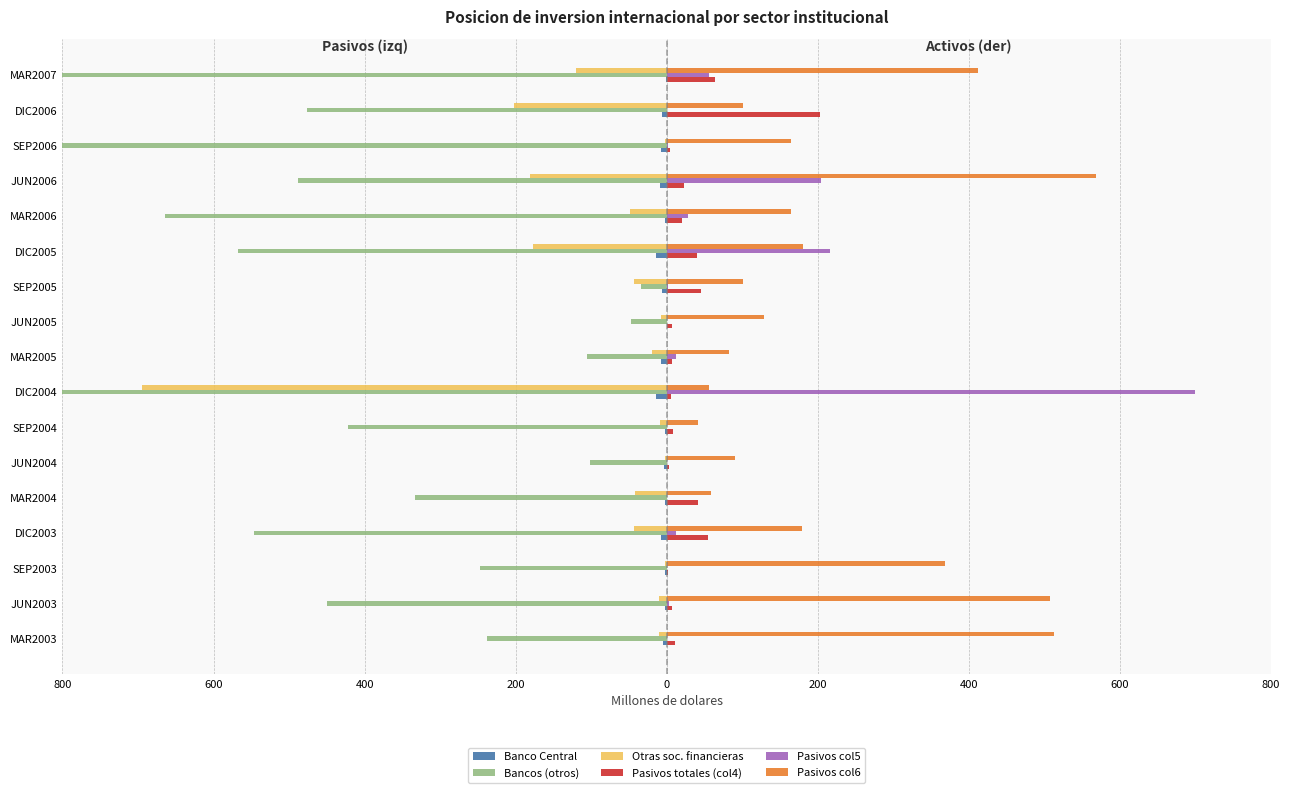

Which series has the largest range (max minus min)?

Bancos (otros)